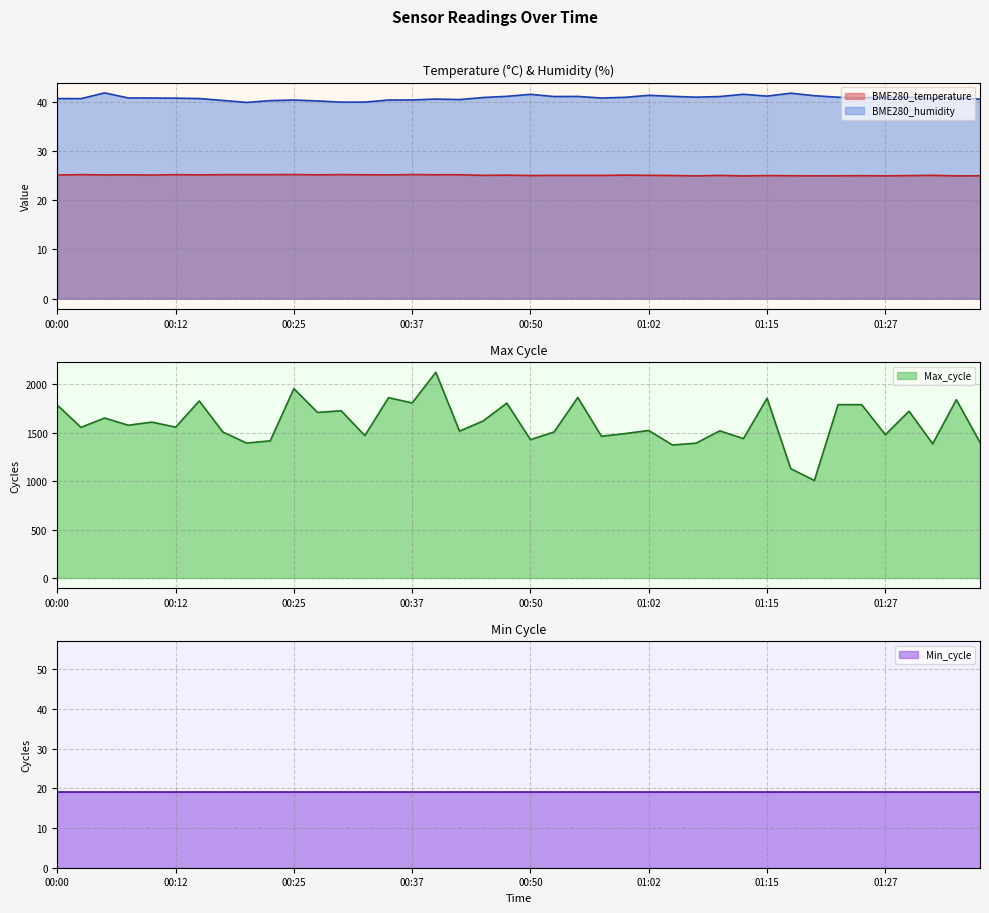

Which series has the widest spread of values?

Max_cycle